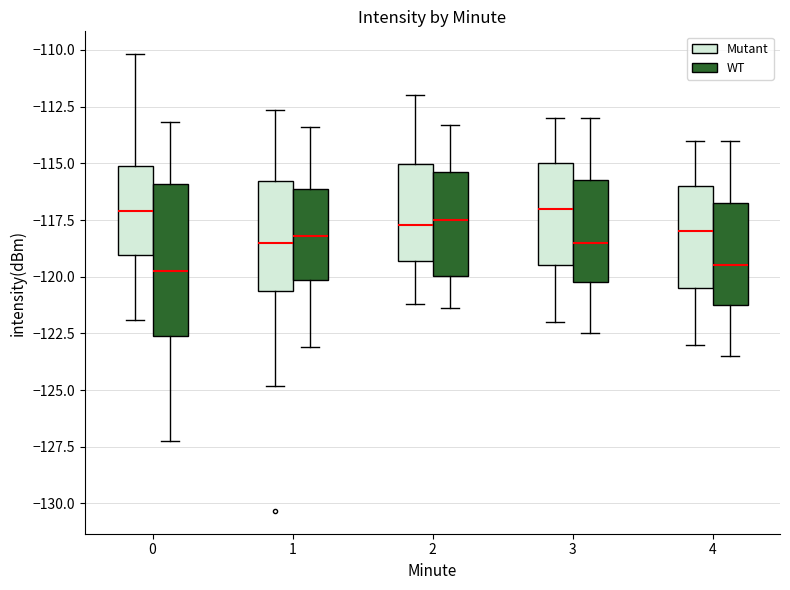

Reading left to right, read every box against the y-axis: the position of its median line, the range the box covers, and the ends of its whiskers. The values are not printed on the chart, so give them approximately, as read against the axis.

0 (Mutant): median -117.0, box -119.0 to -115.0, whiskers -122.0 to -110.0
0 (WT): median -119.5, box -122.5 to -116.0, whiskers -127.5 to -113.0
1 (Mutant): median -118.5, box -120.5 to -116.0, whiskers -125.0 to -112.5
1 (WT): median -118.0, box -120.0 to -116.0, whiskers -123.0 to -113.5
2 (Mutant): median -117.5, box -119.5 to -115.0, whiskers -121.0 to -112.0
2 (WT): median -117.5, box -120.0 to -115.5, whiskers -121.5 to -113.5
3 (Mutant): median -117.0, box -119.5 to -115.0, whiskers -122.0 to -113.0
3 (WT): median -118.5, box -120.0 to -115.5, whiskers -122.5 to -113.0
4 (Mutant): median -118.0, box -120.5 to -116.0, whiskers -123.0 to -114.0
4 (WT): median -119.5, box -121.0 to -116.5, whiskers -123.5 to -114.0